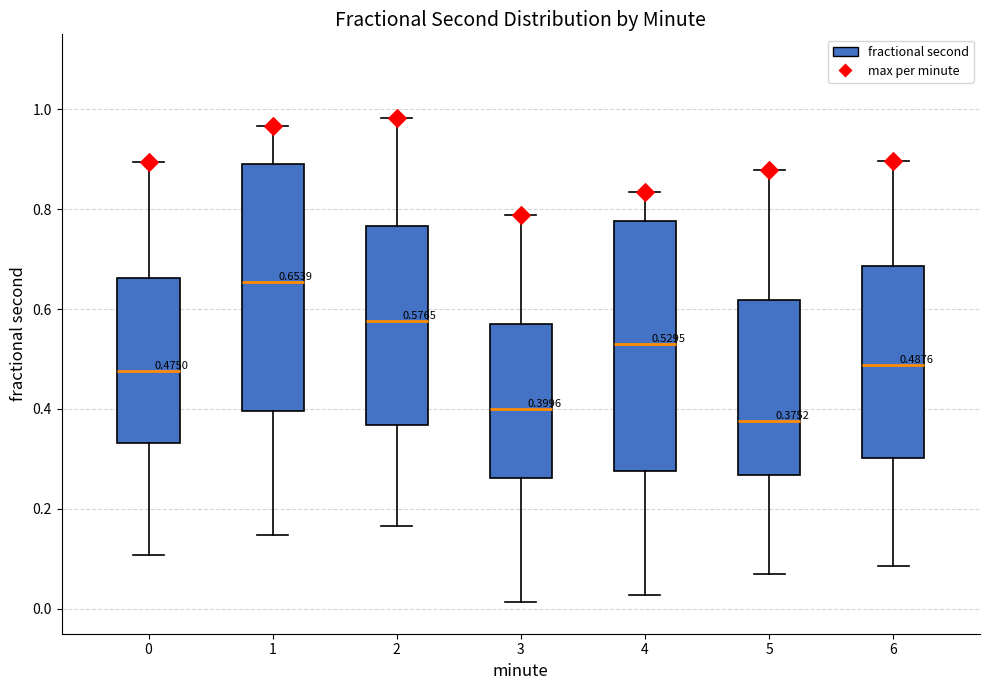

Which box has the lowest median line?

5